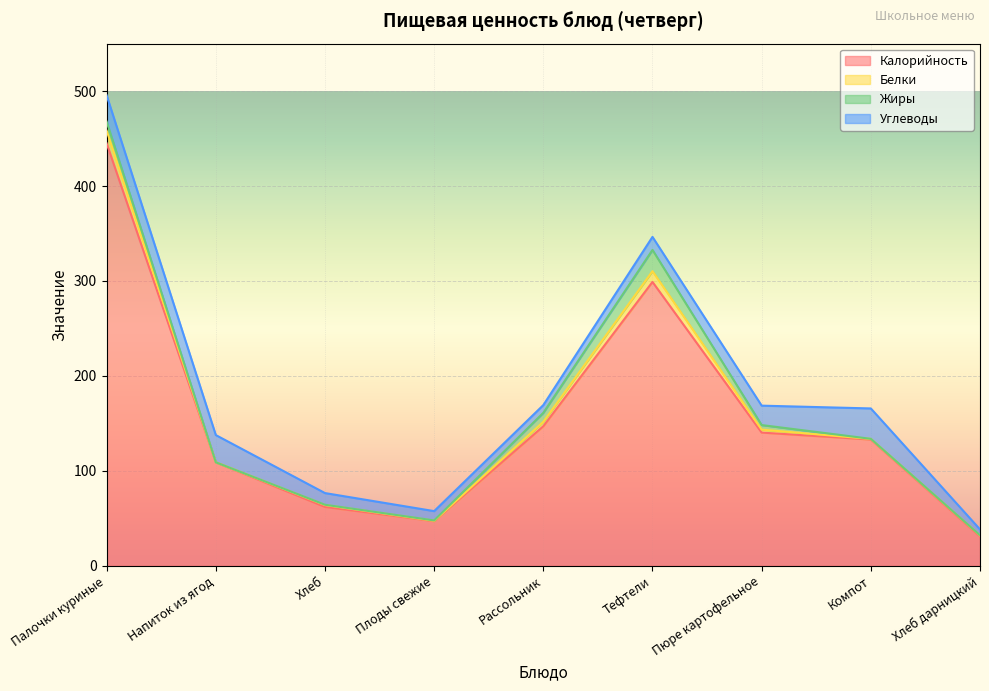

What is the label of the 7th point from the right?

Хлеб